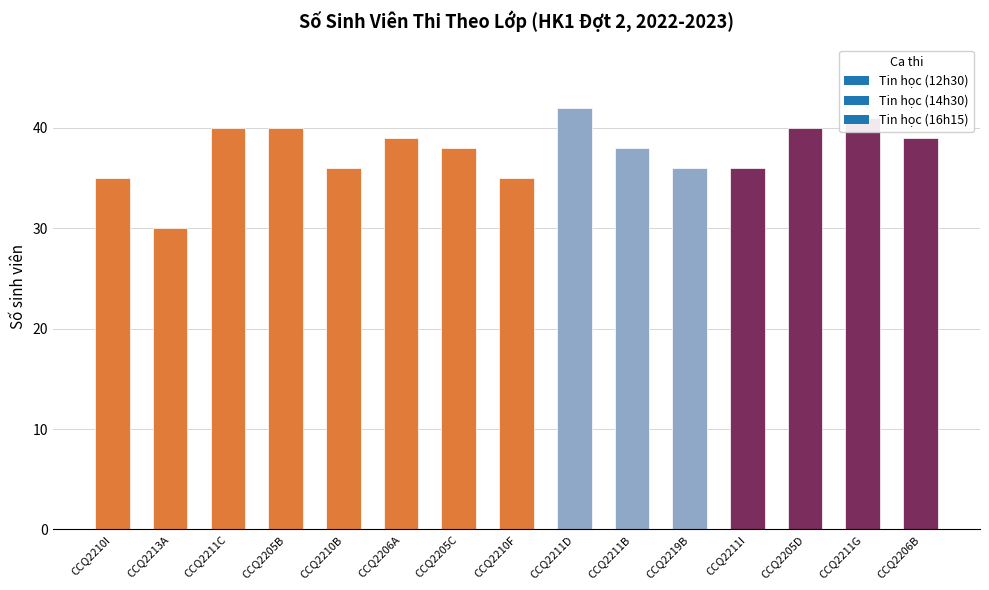

Count the number of categories in the chart.

15